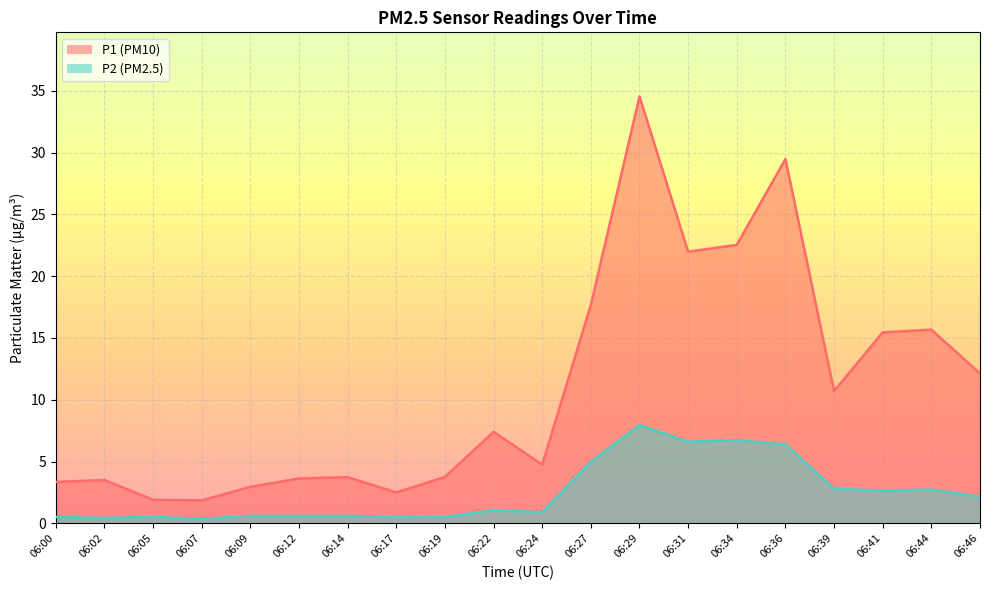

At which category does P2 reach its first local valley?

06:02